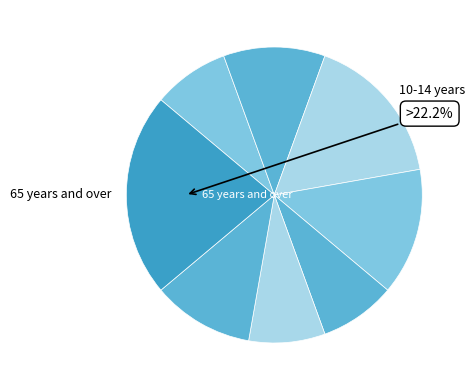

Which category has the smallest portion of the pie?

0-4 years